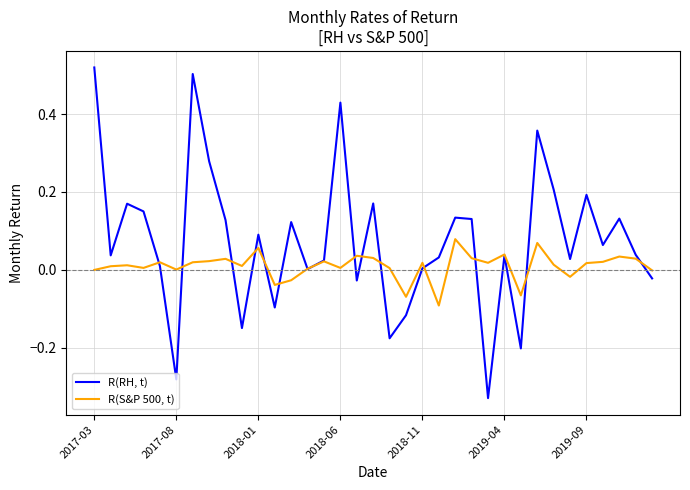

Which series has the largest total across all categories?

R(RH, t)